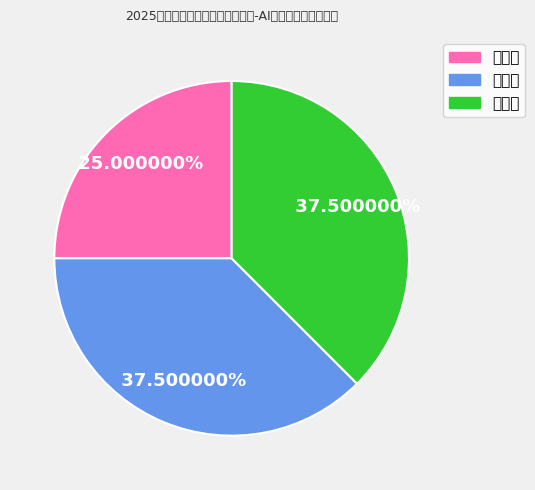

What portion of the pie excludes 一等奖?

75.0%